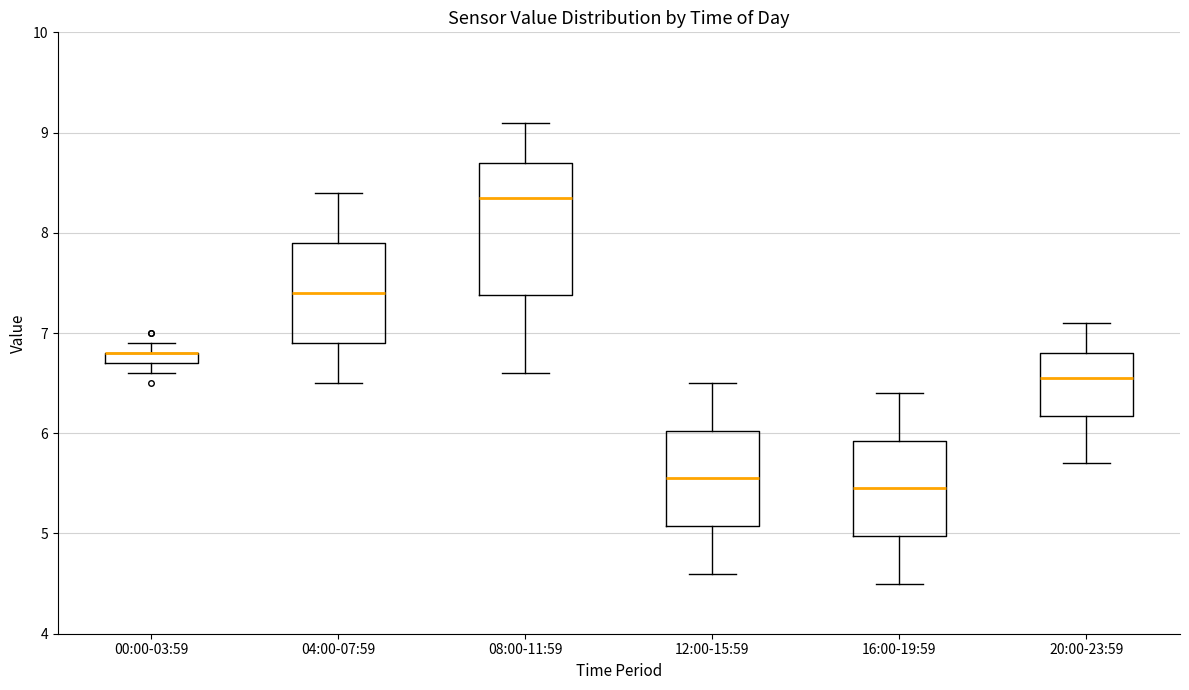

Which box is the tallest, from its lower edge to its upper edge?

08:00-11:59